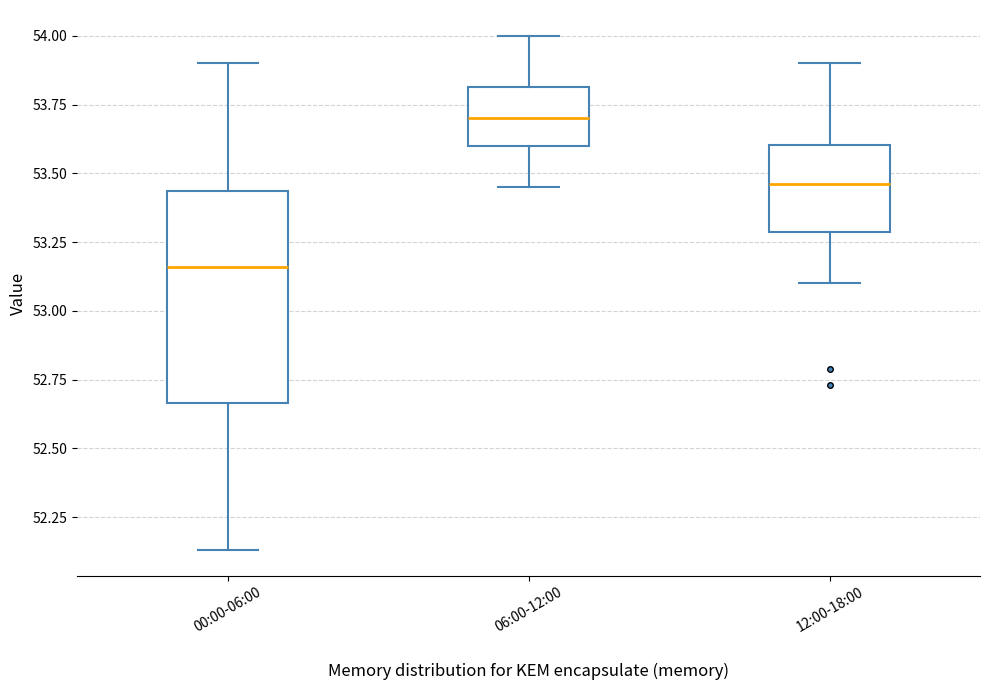

Comparing the boxes themselves (not the whiskers), which one is the tallest?

00:00-06:00